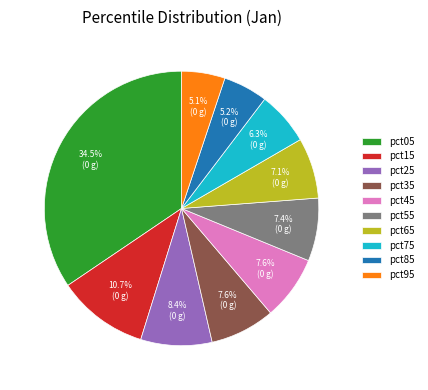

Which has a higher value, pct25 or pct55?

pct25